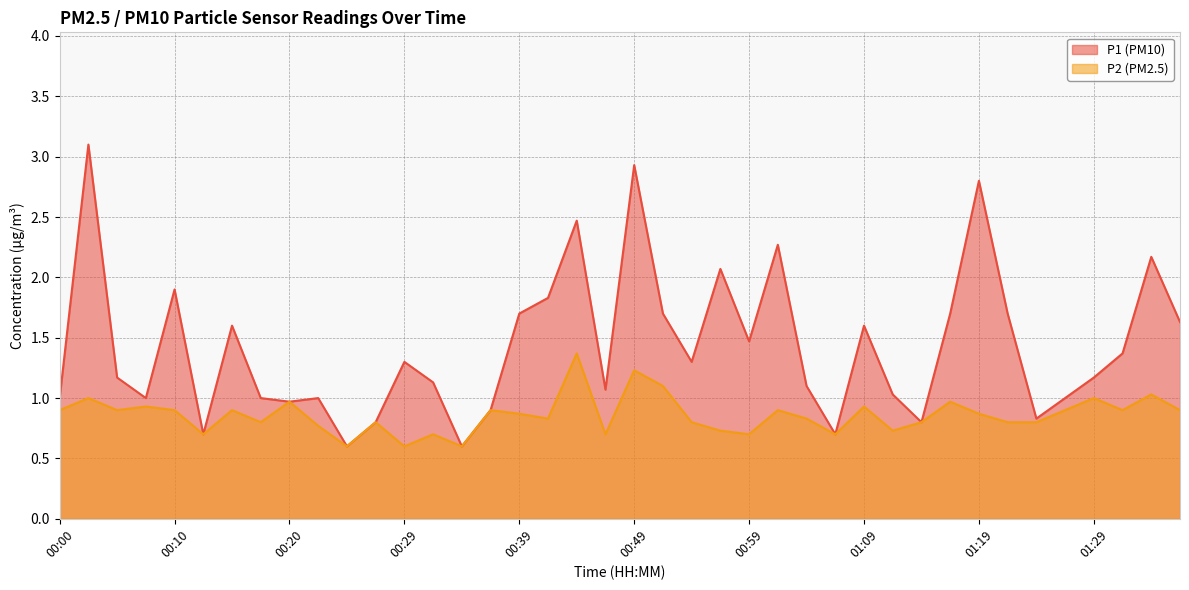

What is the sum of the P2 values at 00:56 and 00:47?

1.4